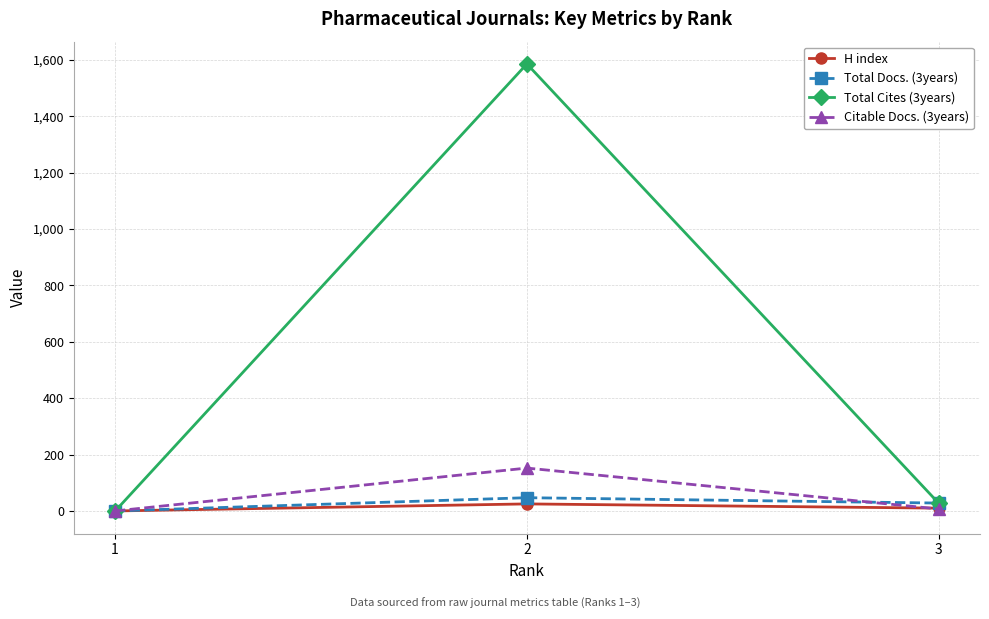

The Citable Docs. (3years) series shows 1 at 1. True or false?

True